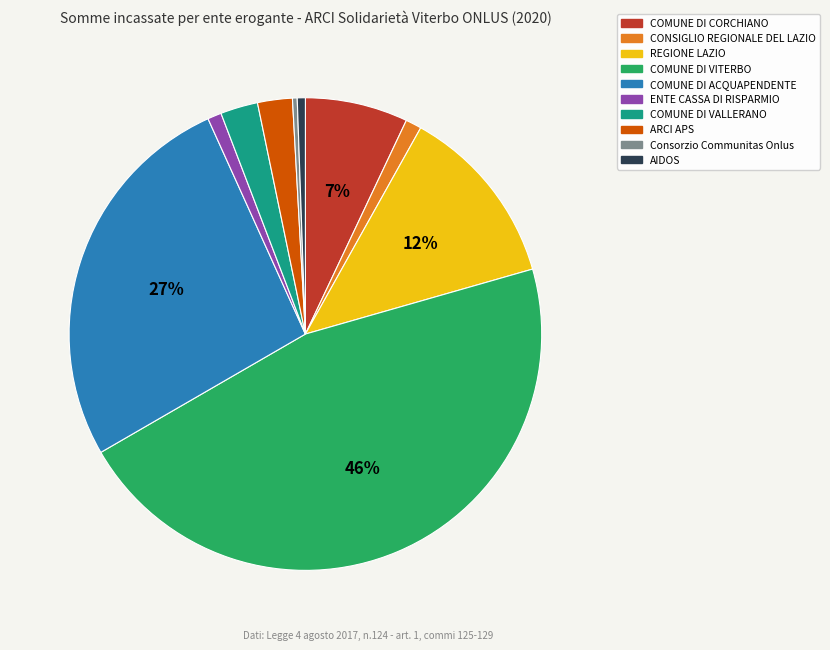

How many slices are in this pie chart?

10